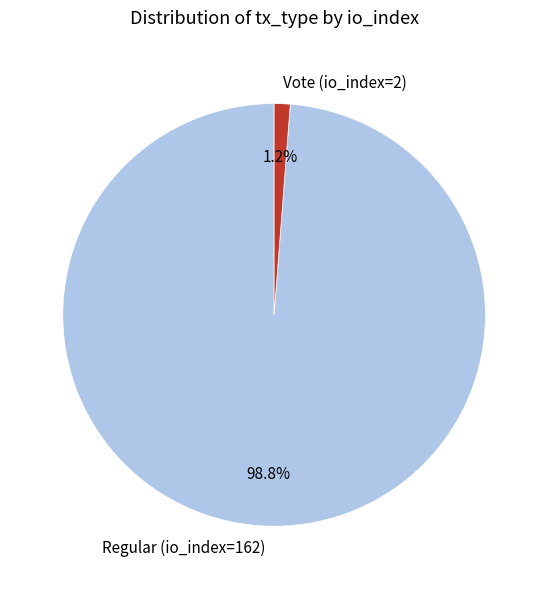

How much of the chart is everything except Regular (io_index=162)?

1.2%